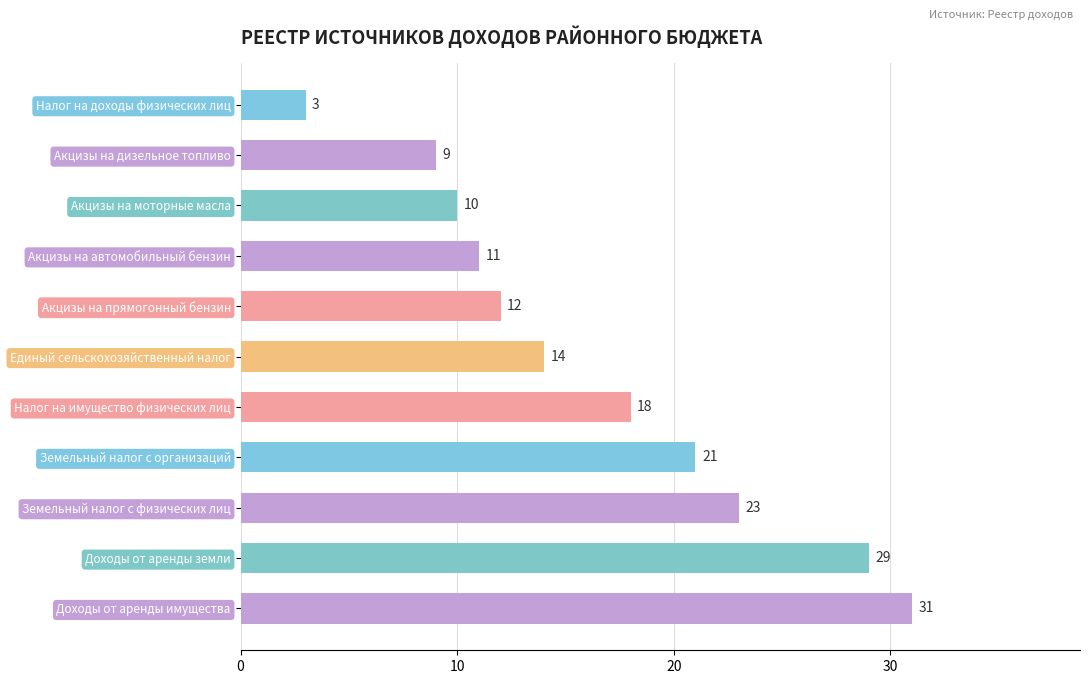

The value at Земельный налог с организаций is 9. True or false?

False